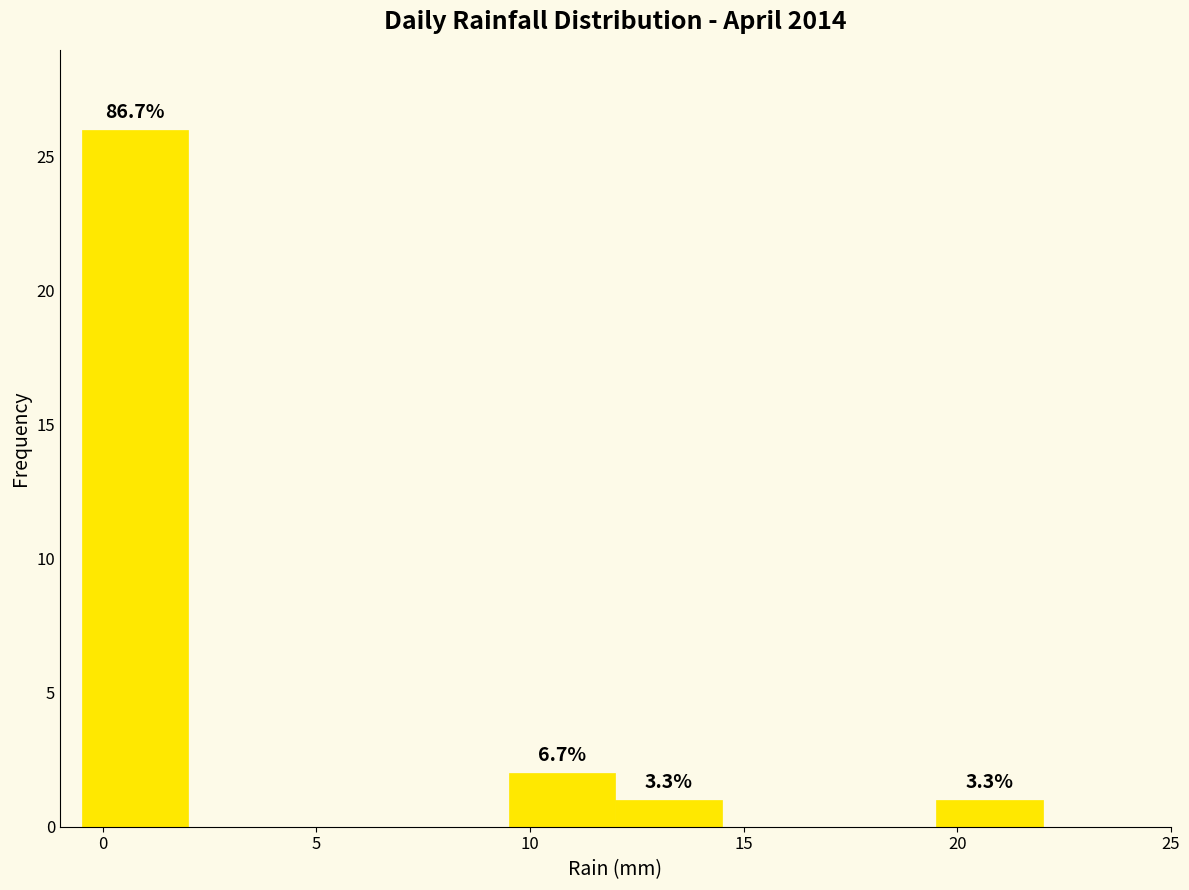

Over which range of the x-axis is the bar tallest?

-0.5 to 2.0